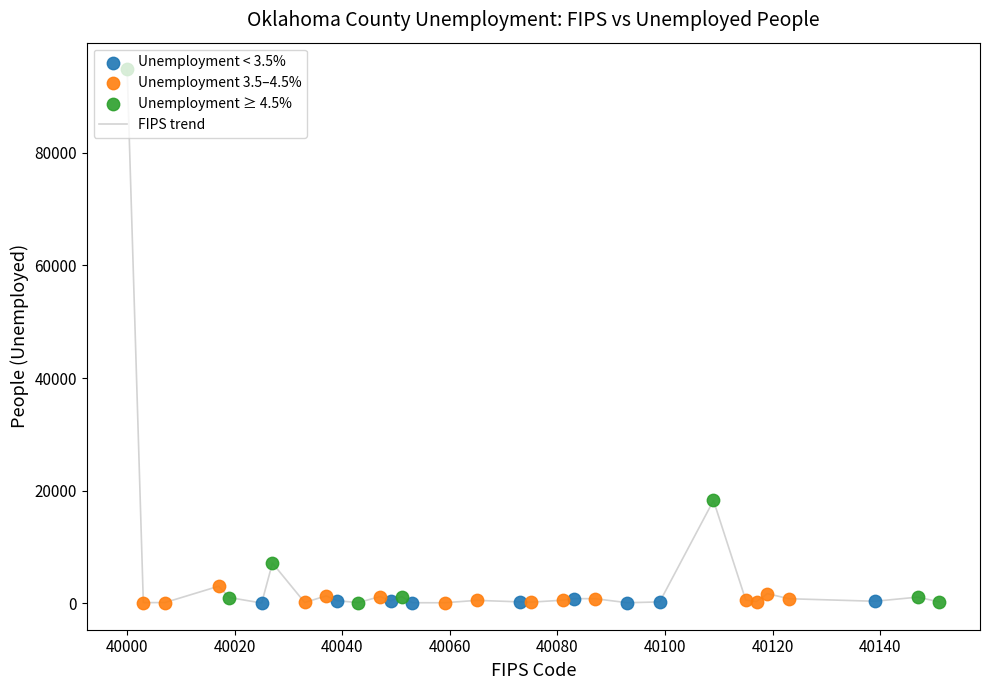

What is the greatest value displayed?

94856